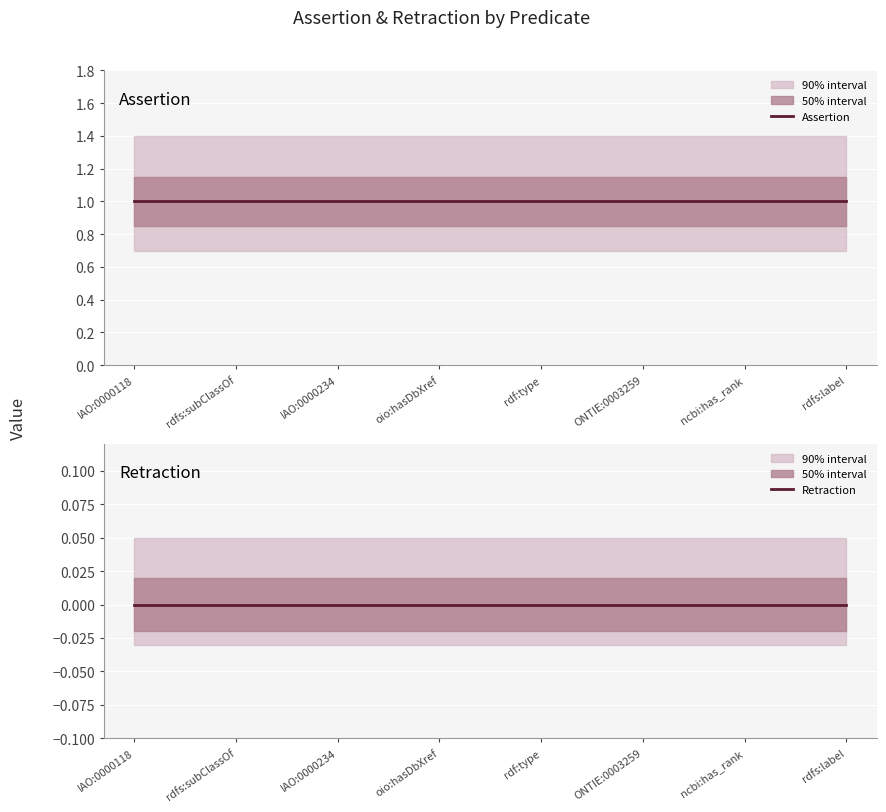

True or false: Assertion has more than 2 points higher than both neighbors.

False